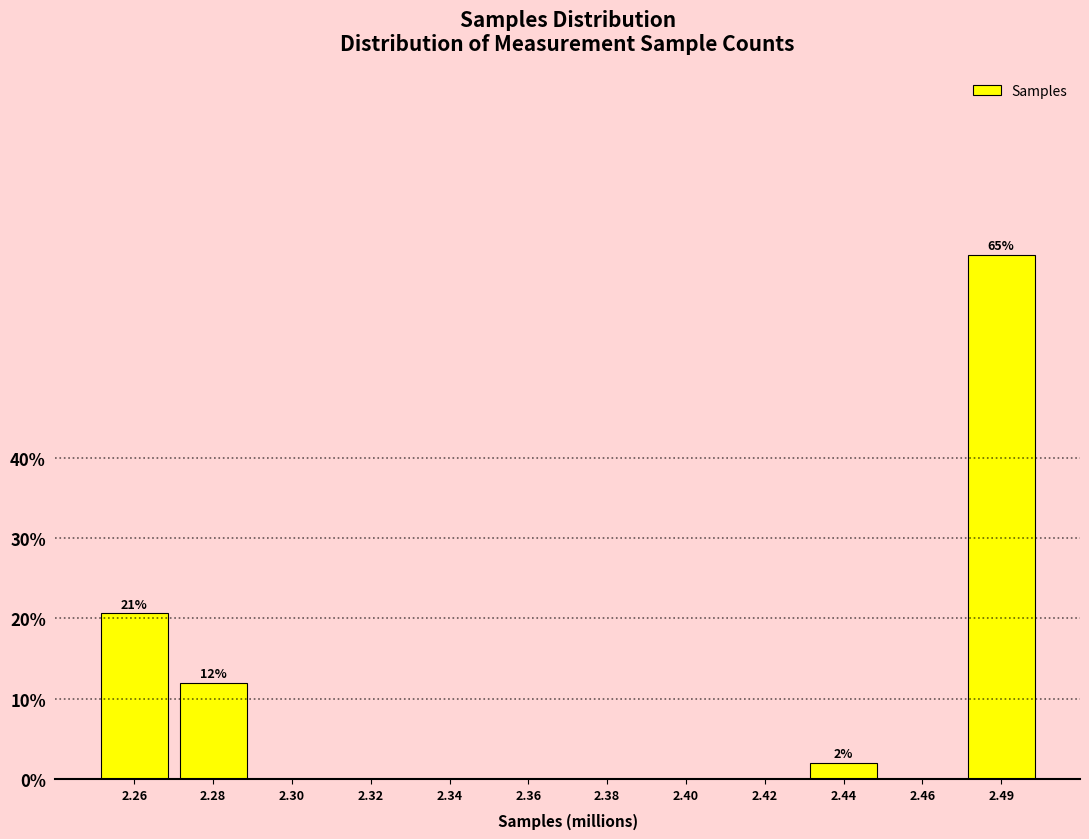

Reading left to right, extract all data points from this chart.

2.26=20.7	2.28=12.0	2.30=0.0	2.32=0.0	2.34=0.0	2.36=0.0	2.38=0.0	2.40=0.0	2.42=0.0	2.44=2.0	2.46=0.0	2.49=65.3